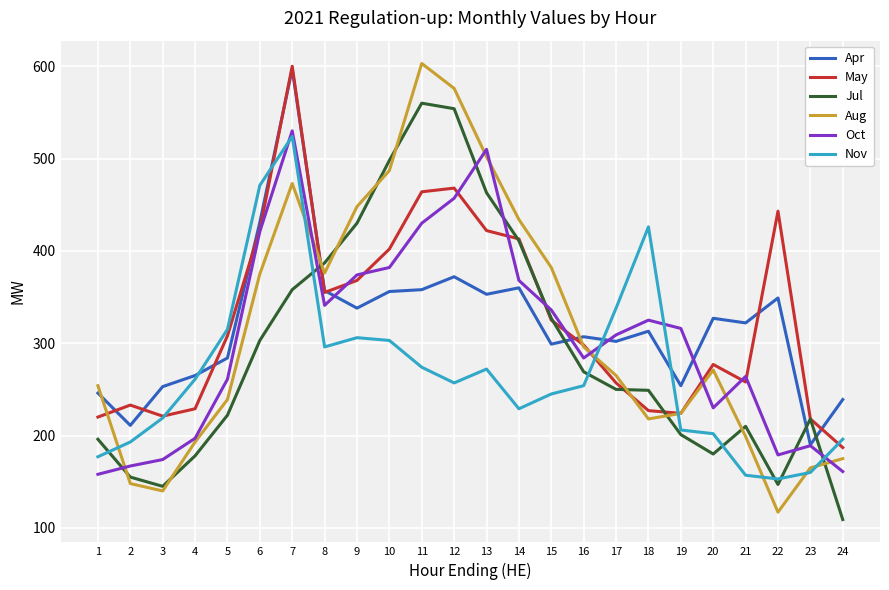

Which series has the largest total across all categories?

May